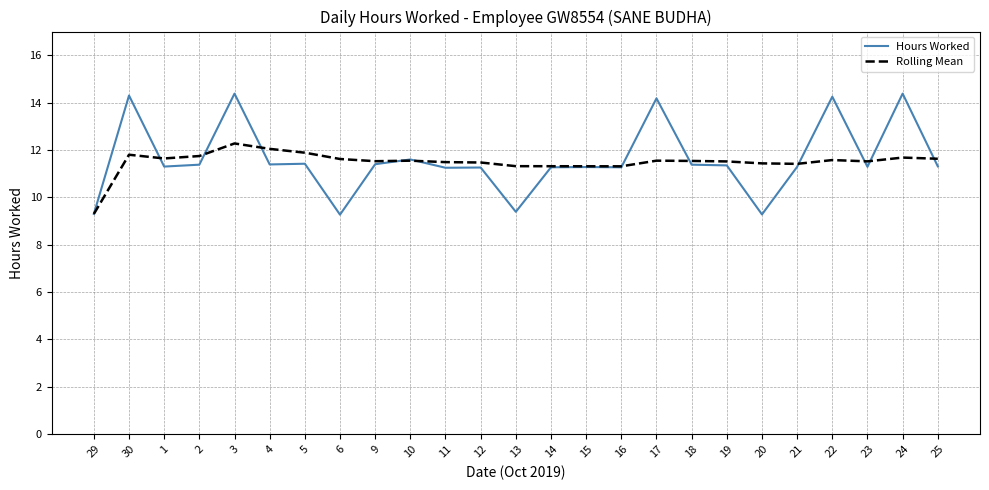

Rank the series at 2 from lowest to highest value.

Hours Worked, Rolling Mean